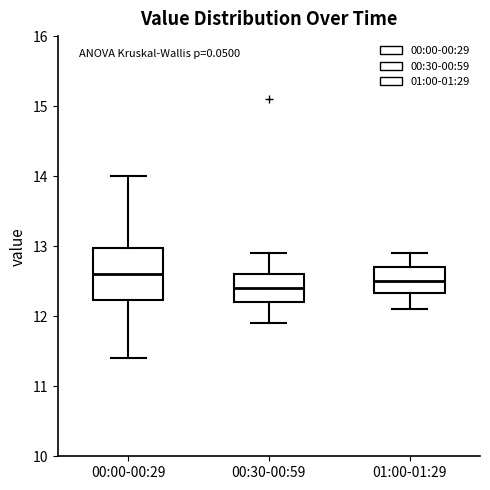

Reading left to right, read every box against the y-axis: the position of its median line, the range the box covers, and the ends of its whiskers. The values are not printed on the chart, so give them approximately, as read against the axis.

00:00-00:29: median 12.6, box 12.2 to 13.0, whiskers 11.4 to 14.0
00:30-00:59: median 12.4, box 12.2 to 12.6, whiskers 11.9 to 12.9
01:00-01:29: median 12.5, box 12.3 to 12.7, whiskers 12.1 to 12.9